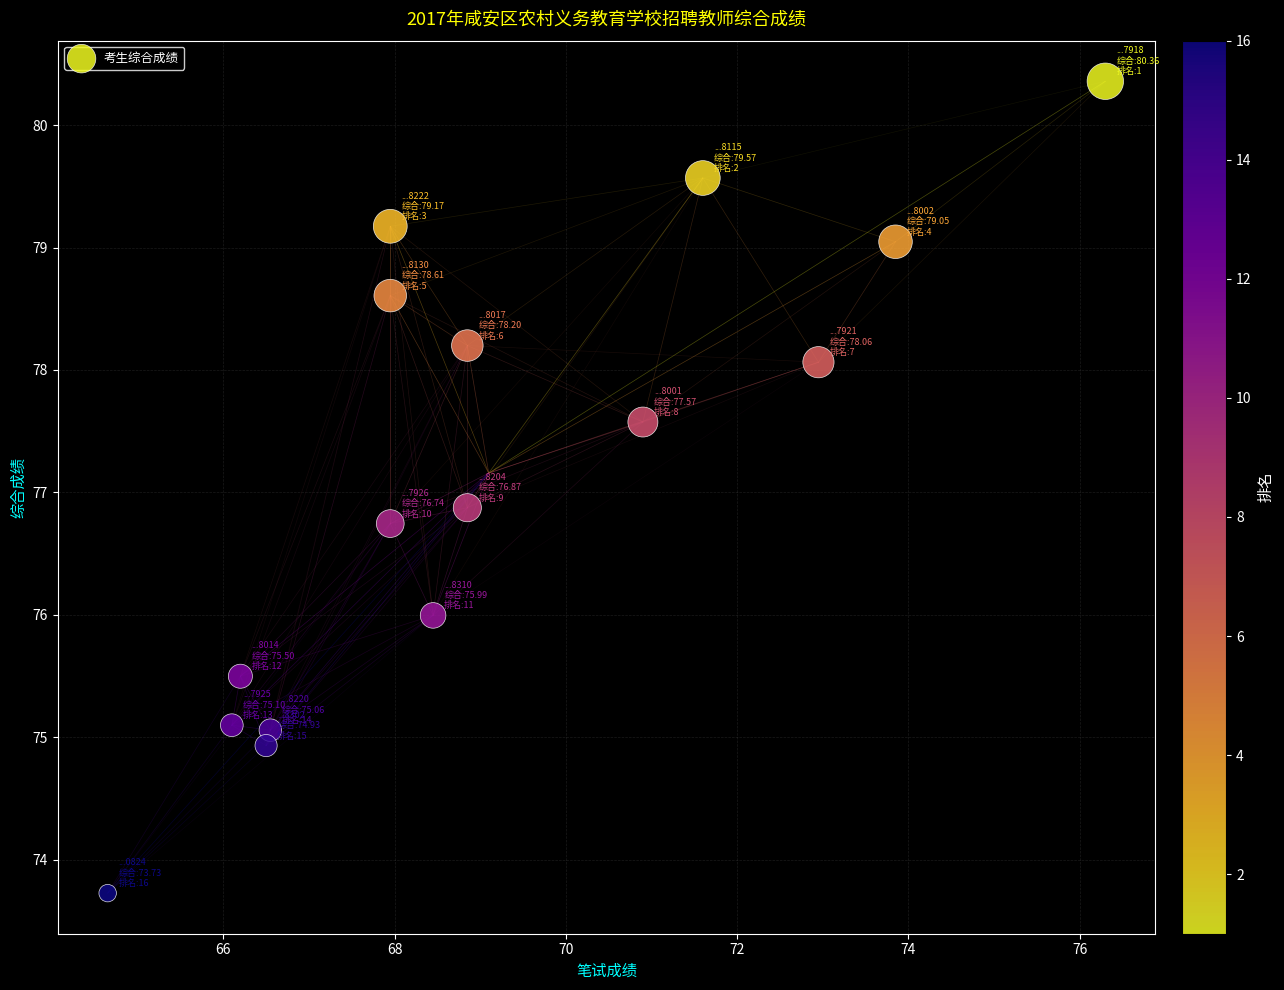

What Y value in the scatter plot is closest to 77?

76.9